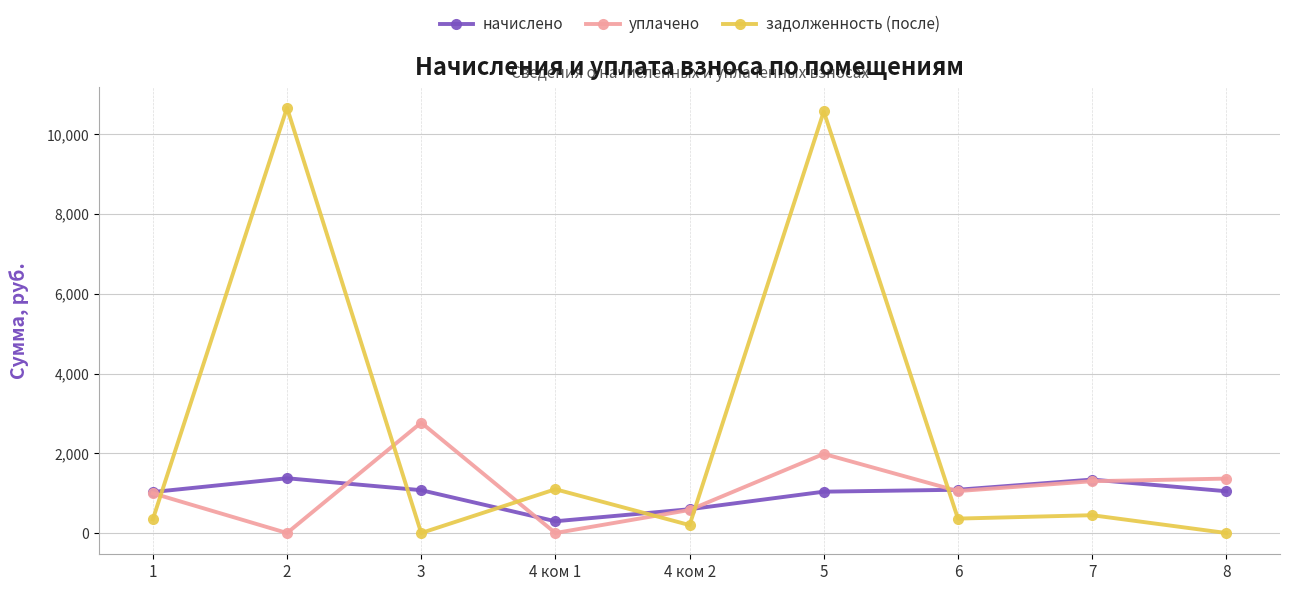

At which label does начислено reach its minimum?

4 ком 1